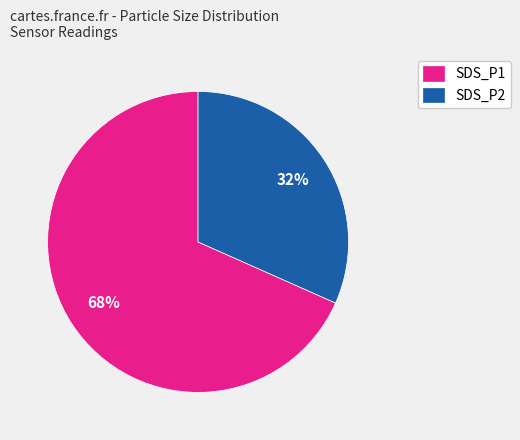

Which has a higher value, SDS_P2 or SDS_P1?

SDS_P1